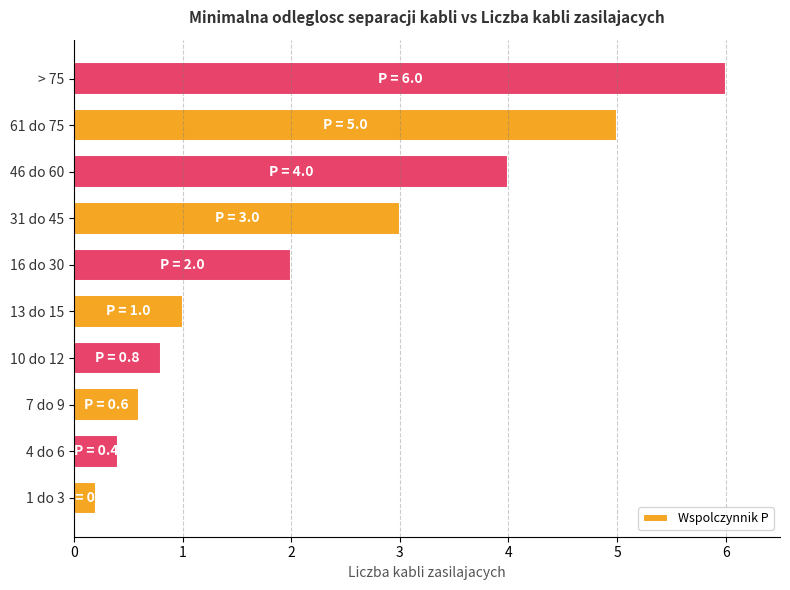

What is the average value?

2.3